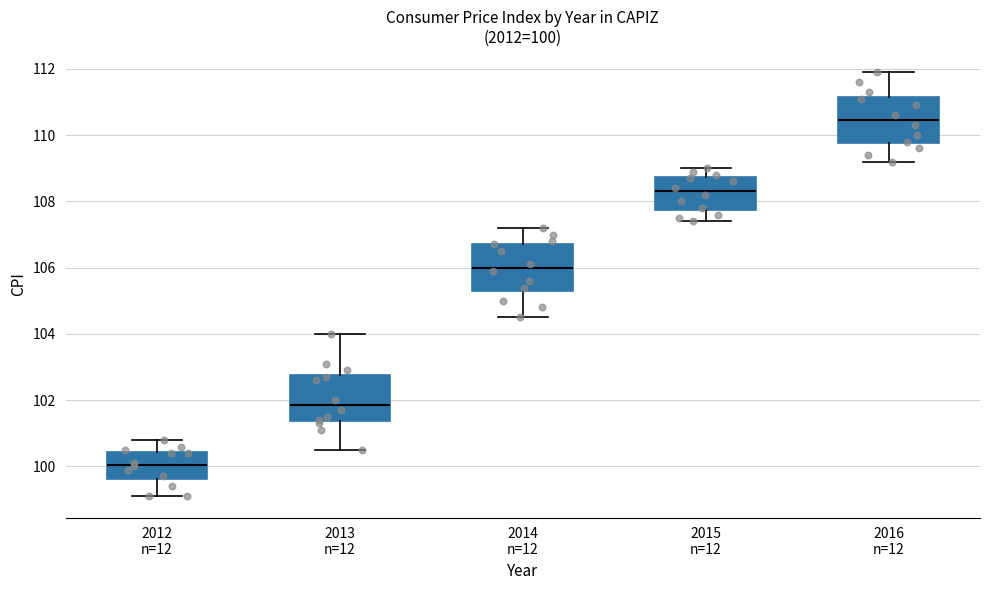

Which box's median line is the lowest?

2012 n=12